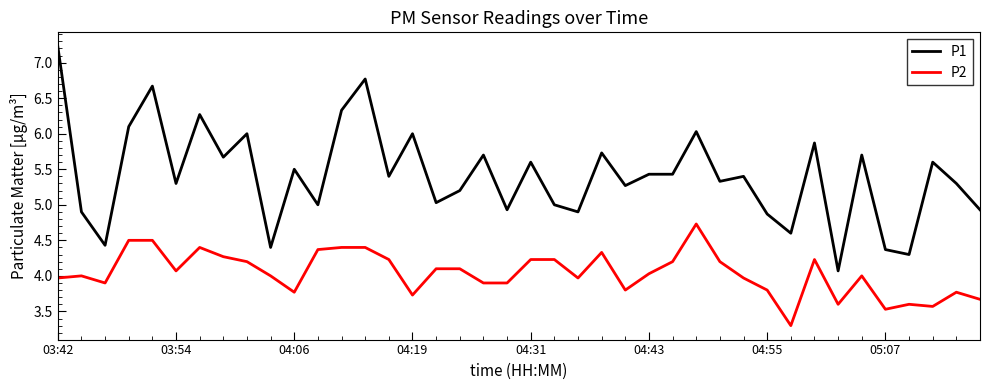

Which series has the largest total across all categories?

P1